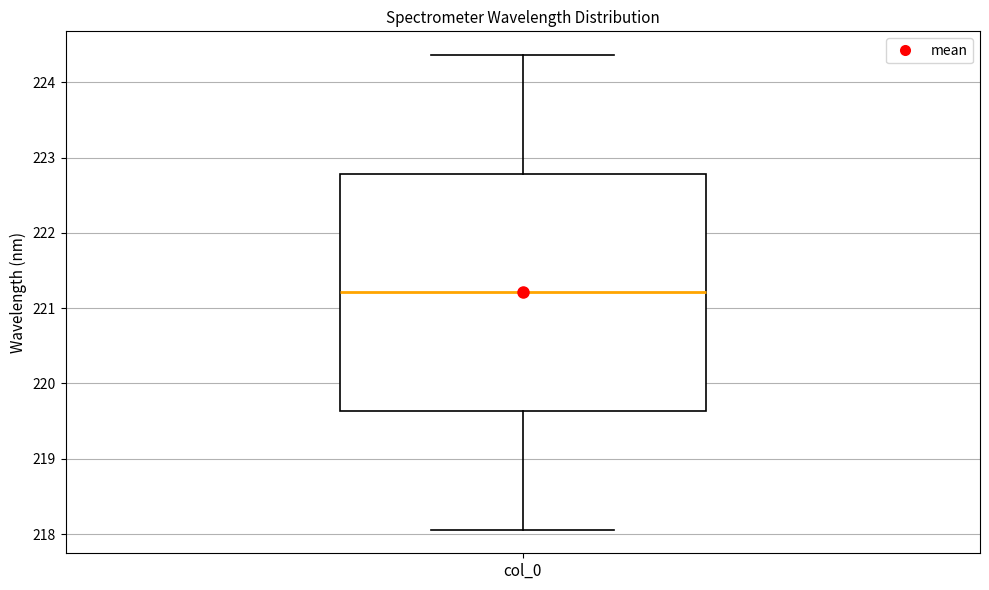

Read this box plot against the y-axis: the position of the median line, the range covered by the box, and the ends of both whiskers. The values are not printed on the chart, so give them approximately, as read against the axis.

median 221.2, box 219.6 to 222.8, whiskers 218.1 to 224.4